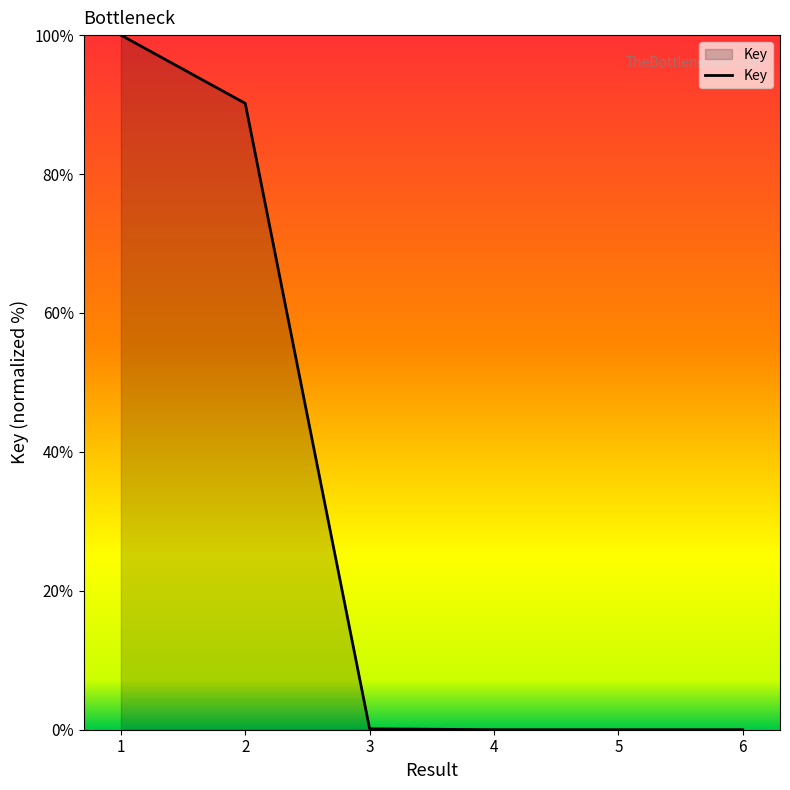

True or false: the data has more than 2 interior local peaks.

False